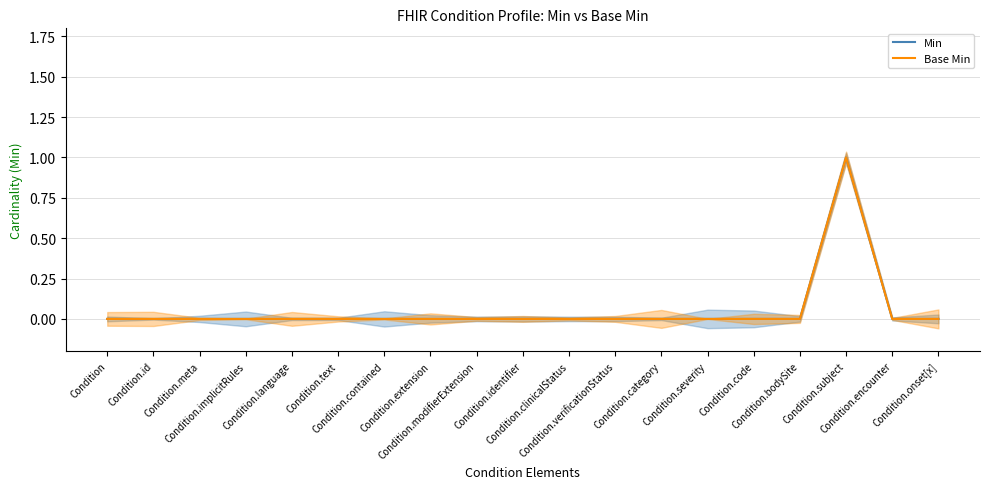

In Min, how many points are higher than both neighbors (excluding endpoints)?

1